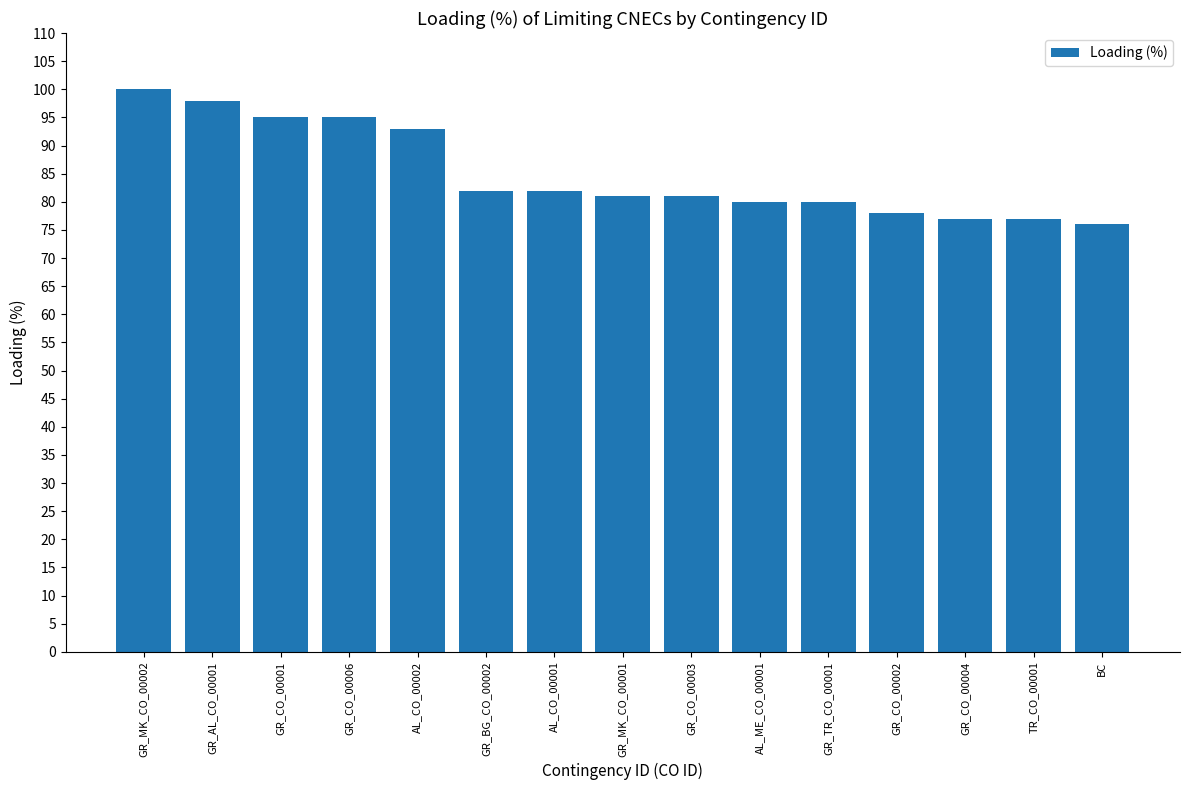

The chart shows a value of 48 at GR_AL_CO_00001. True or false?

False